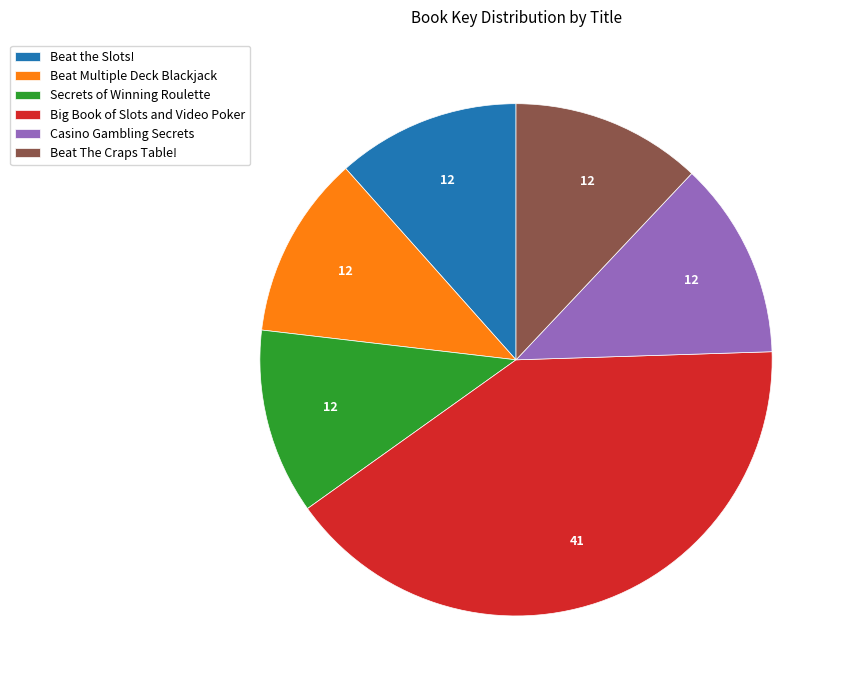

What is the largest slice in the pie chart?

Big Book of Slots and Video Poker